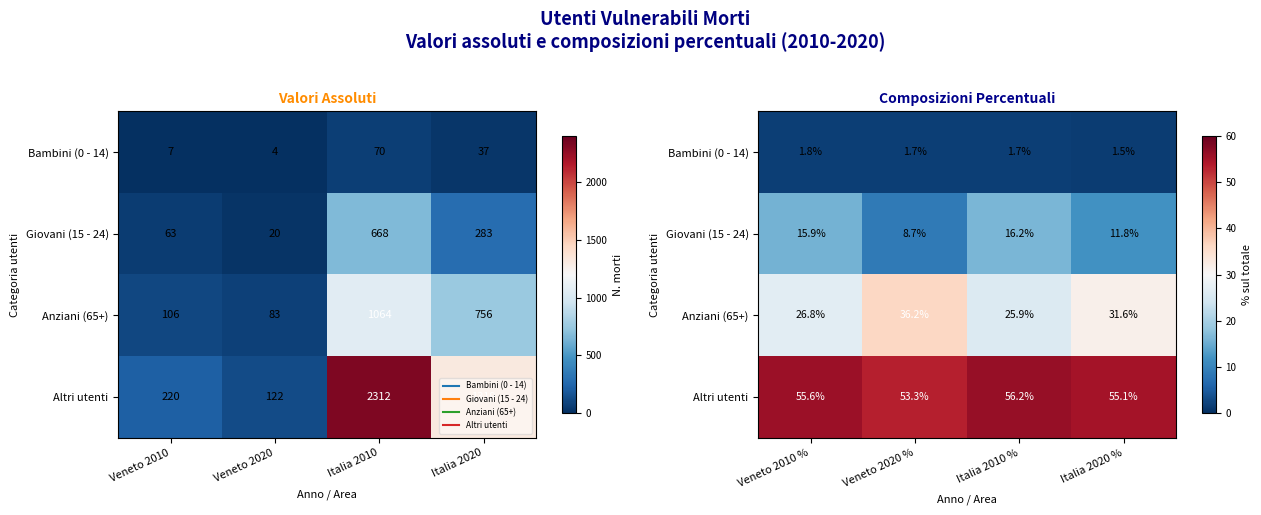

Between Italia 2020 % and Veneto 2020 %, which is larger?

Veneto 2020 %